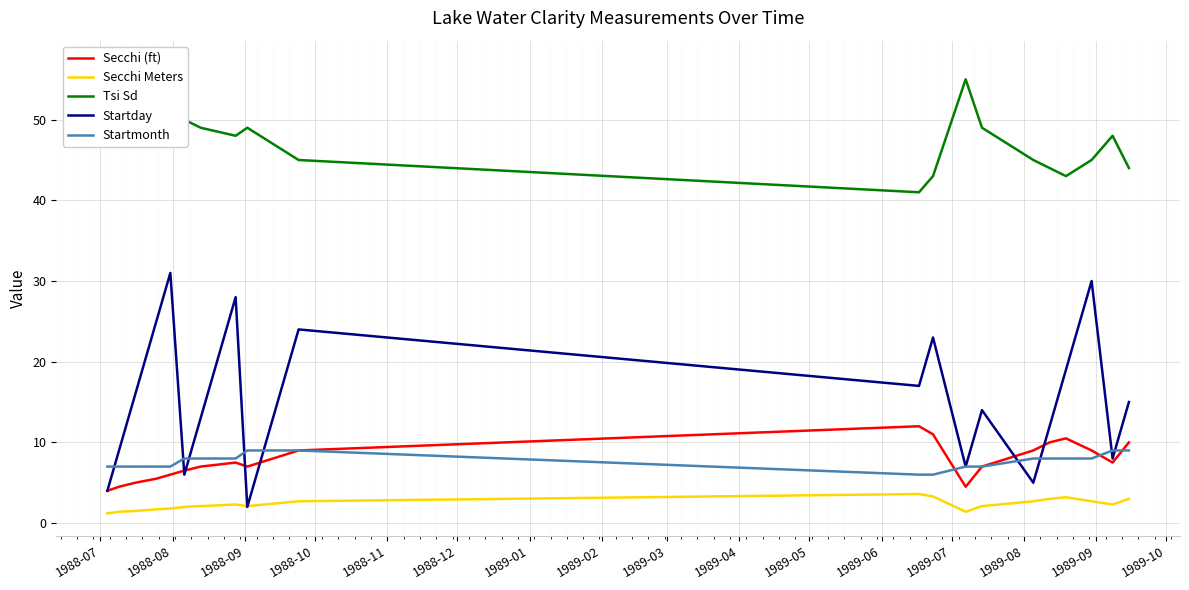

What is the minimum value for Startday?

2.0